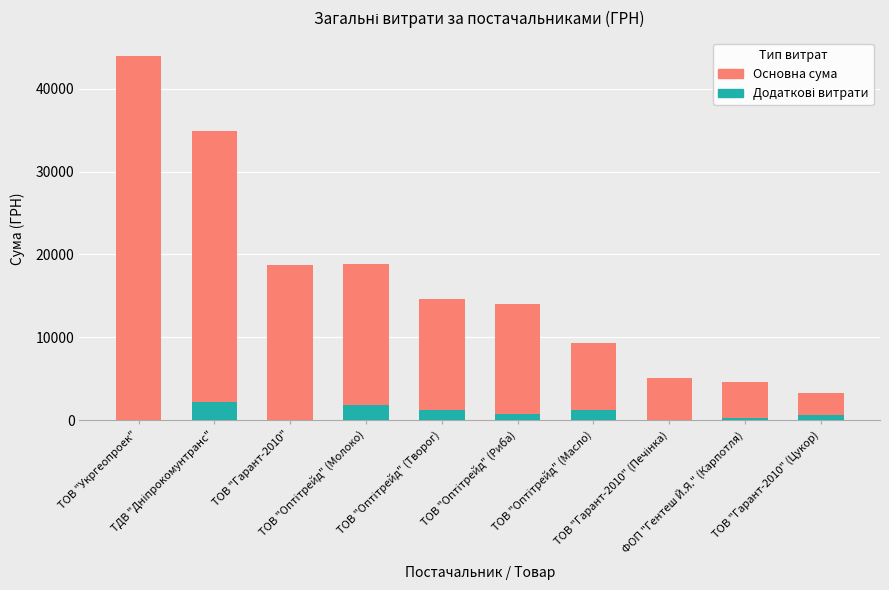

Reading left to right, transcribe all the data shown in this chart.

Основна сума: 43943.4	34840.0	18675.0	18901.0	14645.0	14043.0	9290.0	5112.0	4572.0	3256.0
Додаткові витрати: 0.0	2255.2	0.0	1849.0	1232.0	704.0	1179.0	0.0	281.0	583.0